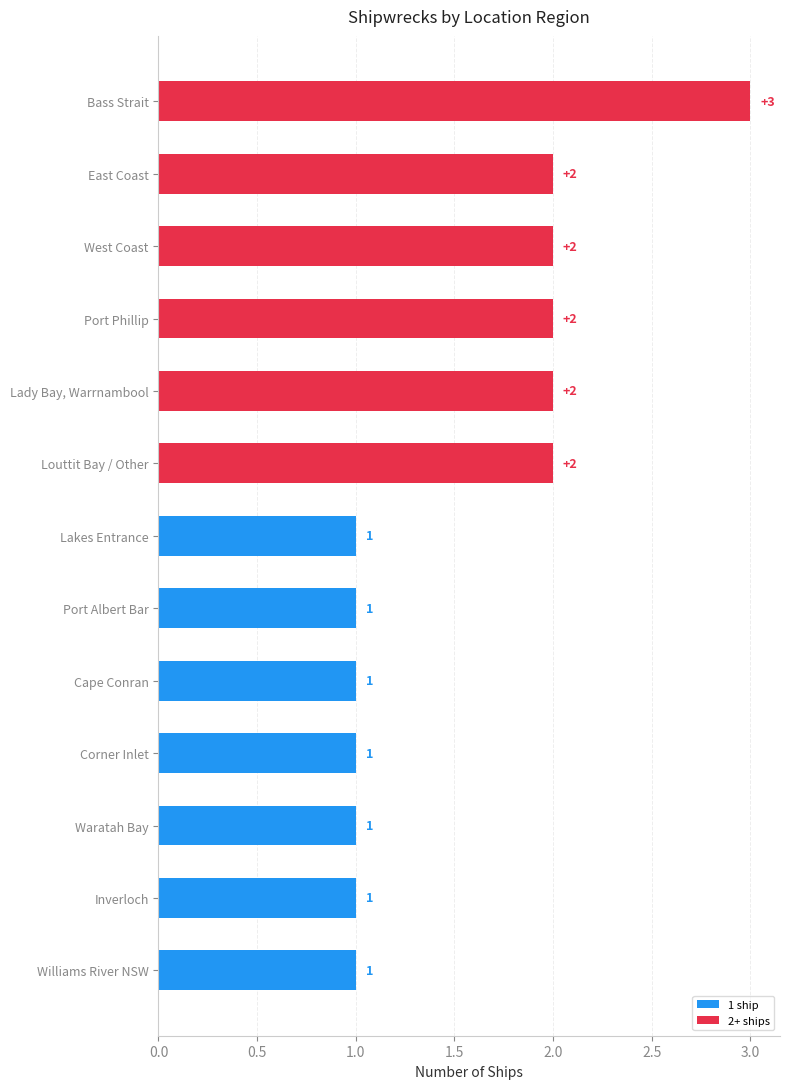

What is the change in value from East Coast to Lakes Entrance?

-1